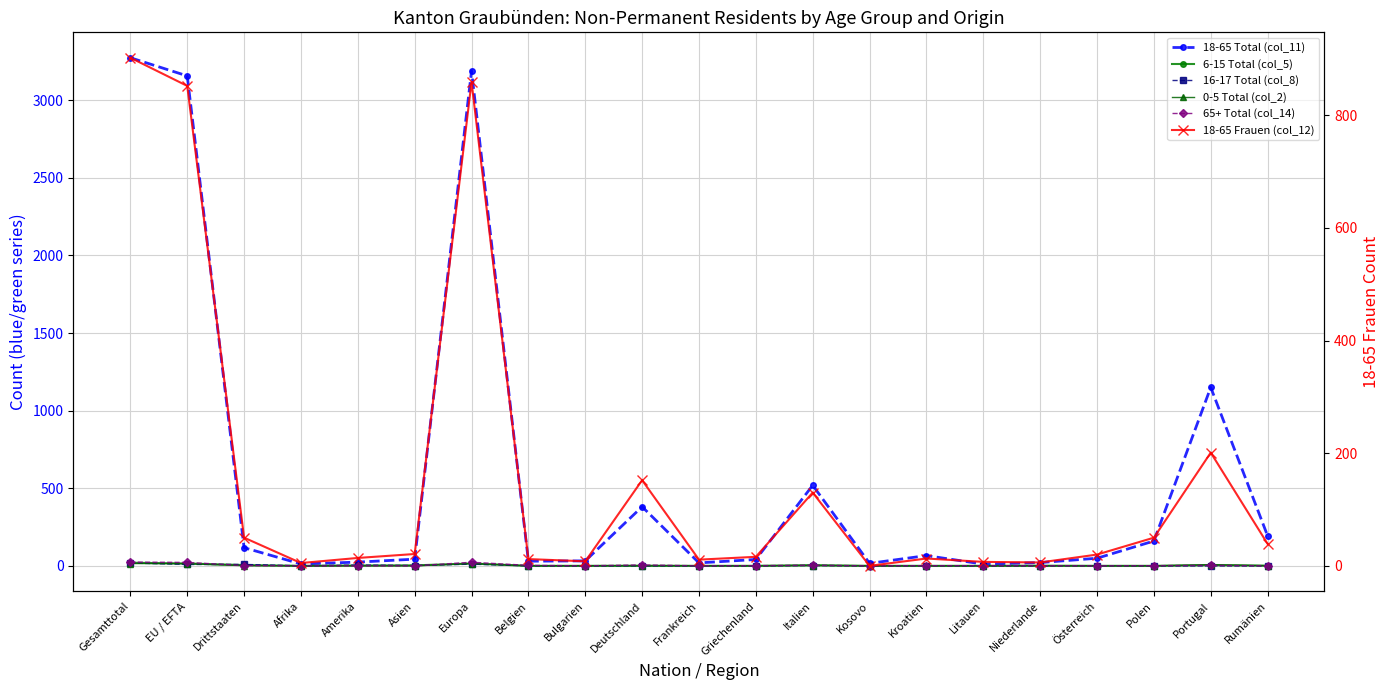

Reading left to right, what are all the values shown in this chart?

18-65 Total (col_11): Gesamttotal=3274	EU / EFTA=3157	Drittstaaten=117	Afrika=12	Amerika=24	Asien=43	Europa=3189	Belgien=30	Bulgarien=32	Deutschland=381	Frankreich=19	Griechenland=41	Italien=519	Kosovo=16	Kroatien=66	Litauen=11	Niederlande=21	Österreich=49	Polen=160	Portugal=1150	Rumänien=193
6-15 Total (col_5): Gesamttotal=20	EU / EFTA=15	Drittstaaten=5	Afrika=0	Amerika=2	Asien=3	Europa=15	Belgien=0	Bulgarien=0	Deutschland=1	Frankreich=0	Griechenland=0	Italien=5	Kosovo=0	Kroatien=0	Litauen=0	Niederlande=1	Österreich=0	Polen=0	Portugal=4	Rumänien=1
16-17 Total (col_8): Gesamttotal=18	EU / EFTA=9	Drittstaaten=9	Afrika=0	Amerika=5	Asien=2	Europa=11	Belgien=0	Bulgarien=0	Deutschland=0	Frankreich=0	Griechenland=0	Italien=2	Kosovo=0	Kroatien=1	Litauen=0	Niederlande=0	Österreich=1	Polen=0	Portugal=0	Rumänien=0
0-5 Total (col_2): Gesamttotal=15	EU / EFTA=14	Drittstaaten=1	Afrika=0	Amerika=0	Asien=0	Europa=15	Belgien=0	Bulgarien=1	Deutschland=0	Frankreich=1	Griechenland=0	Italien=1	Kosovo=0	Kroatien=0	Litauen=0	Niederlande=0	Österreich=0	Polen=0	Portugal=8	Rumänien=1
65+ Total (col_14): Gesamttotal=24	EU / EFTA=22	Drittstaaten=2	Afrika=0	Amerika=0	Asien=0	Europa=23	Belgien=3	Bulgarien=0	Deutschland=6	Frankreich=0	Griechenland=1	Italien=4	Kosovo=0	Kroatien=1	Litauen=1	Niederlande=1	Österreich=0	Polen=1	Portugal=3	Rumänien=0
18-65 Frauen (col_12): Gesamttotal=902	EU / EFTA=852	Drittstaaten=50	Afrika=5	Amerika=14	Asien=21	Europa=859	Belgien=12	Bulgarien=8	Deutschland=152	Frankreich=11	Griechenland=16	Italien=130	Kosovo=0	Kroatien=13	Litauen=7	Niederlande=6	Österreich=20	Polen=50	Portugal=201	Rumänien=39